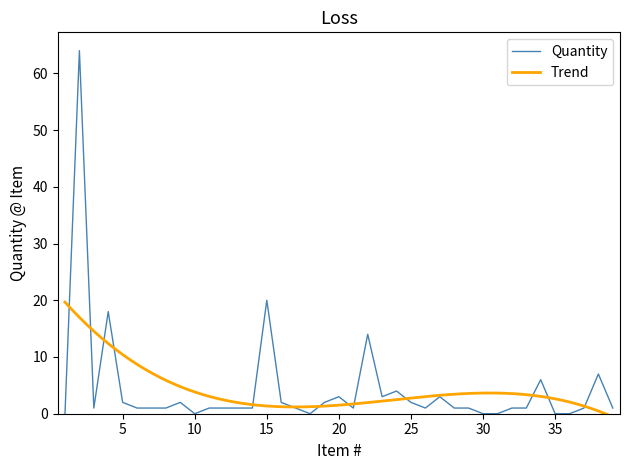

At which category does the chart reach its peak across all series?

2